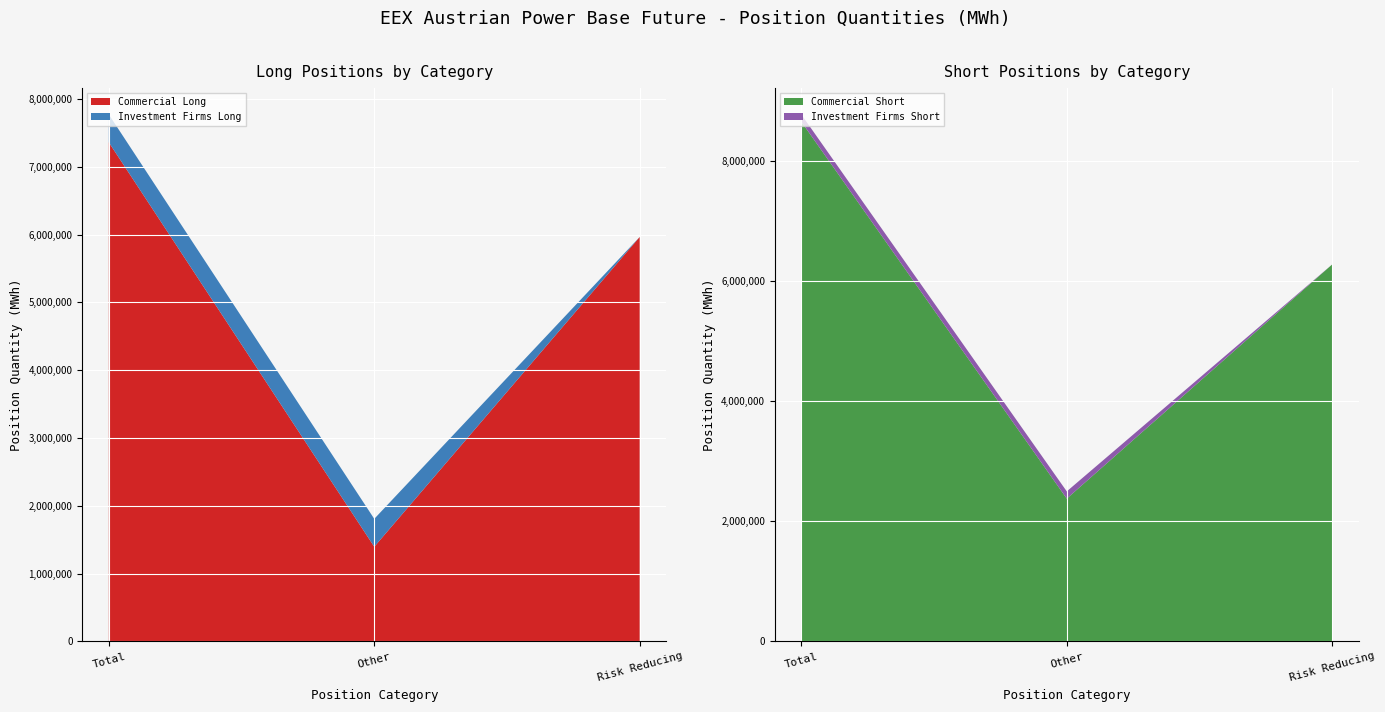

Reading left to right, list all the values displayed in this chart.

Commercial Long: Total=7359565	Other=1395040	Risk Reducing=5964525
Commercial Short: Total=8660204	Other=2378490	Risk Reducing=6281714
Investment Firms Long: Total=411732	Other=411732	Risk Reducing=0
Investment Firms Short: Total=120610	Other=120610	Risk Reducing=0